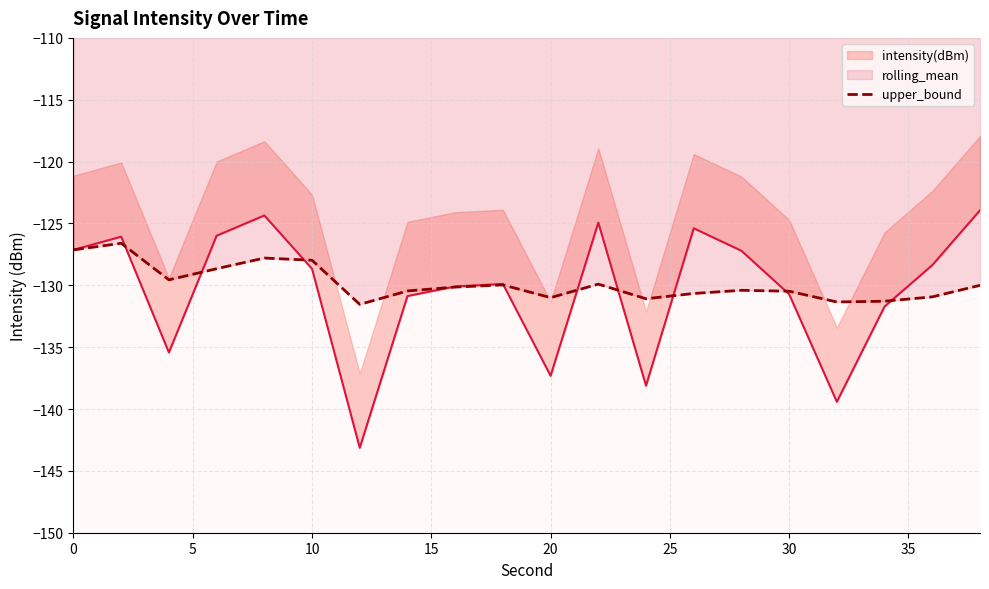

True or false: there are more than 1 points higher than both neighbors.

True